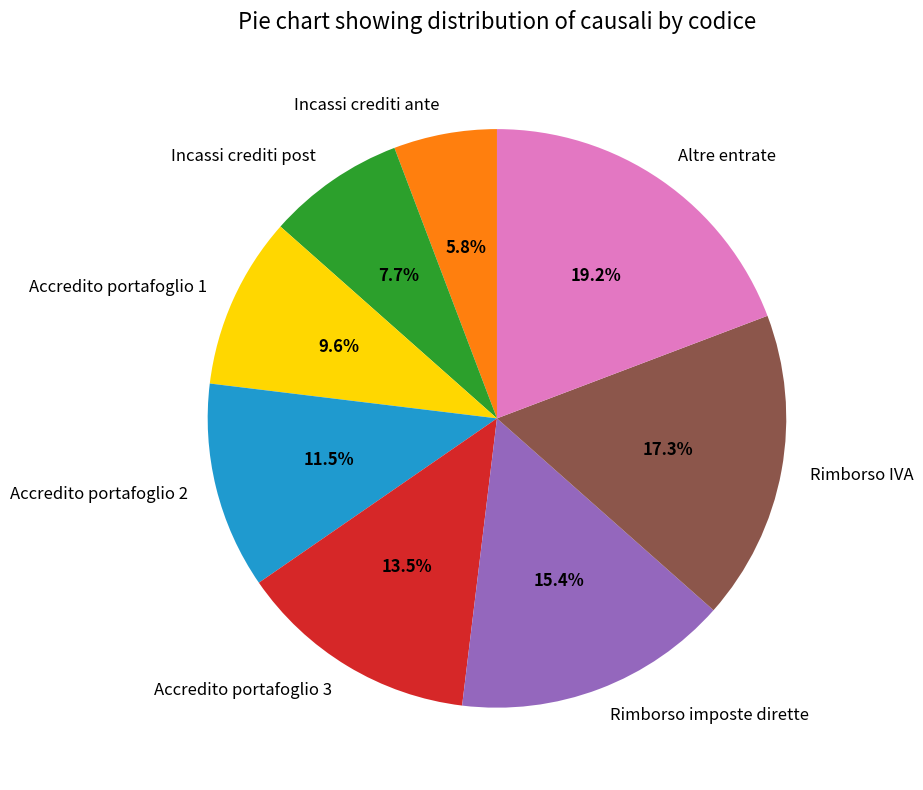

True or false: Rimborso IVA accounts for 8% of the total.

False